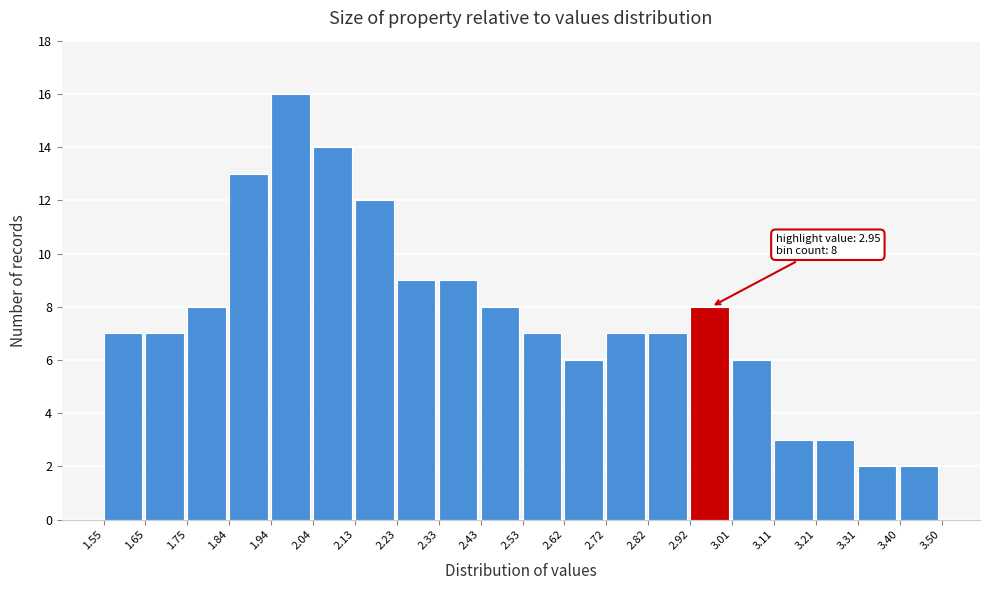

Which range on the x-axis has the tallest bar?

1.94 to 2.04